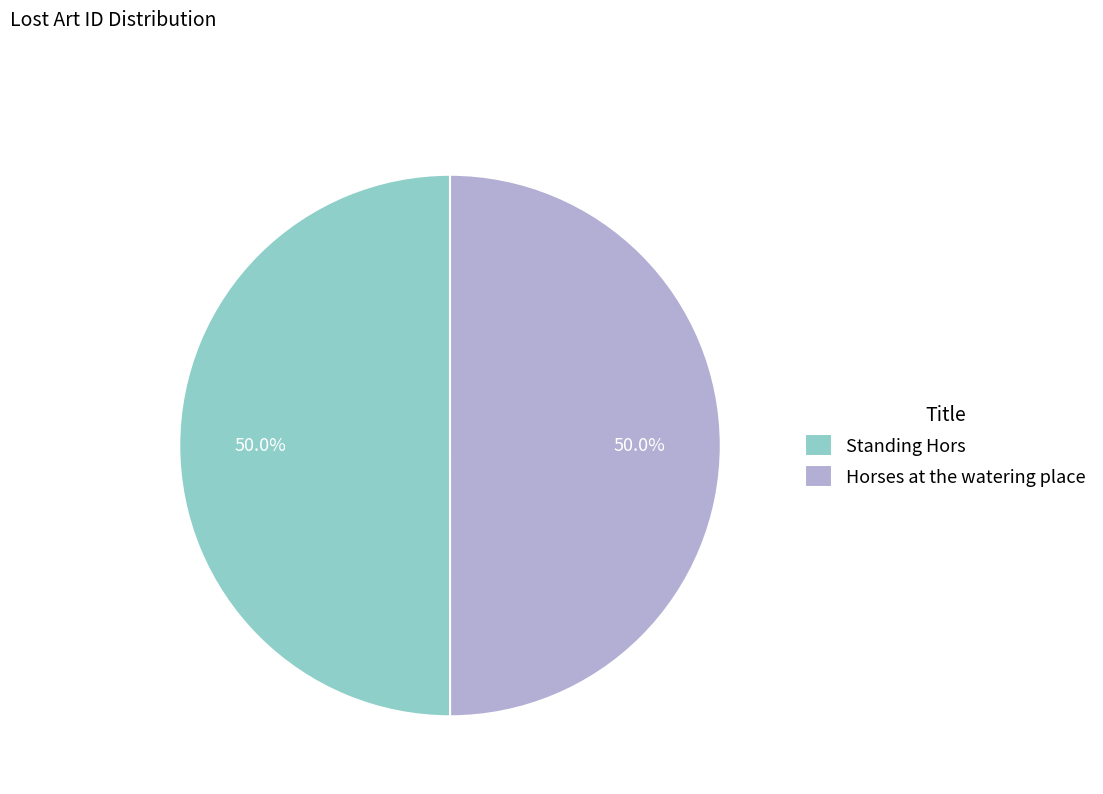

Is the sum of Horses at the watering place and Standing Hors greater than half?

Yes